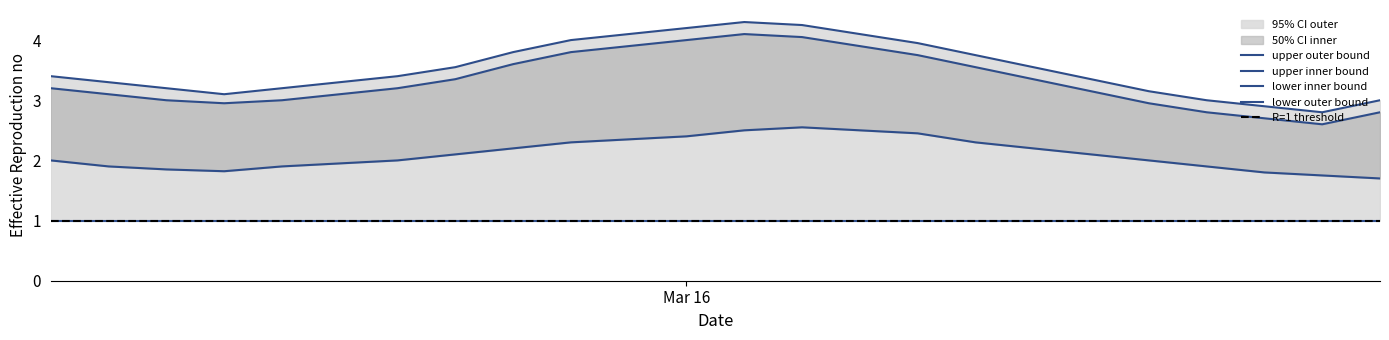

True or false: lower_inner has more than 1 interior local peaks.

False